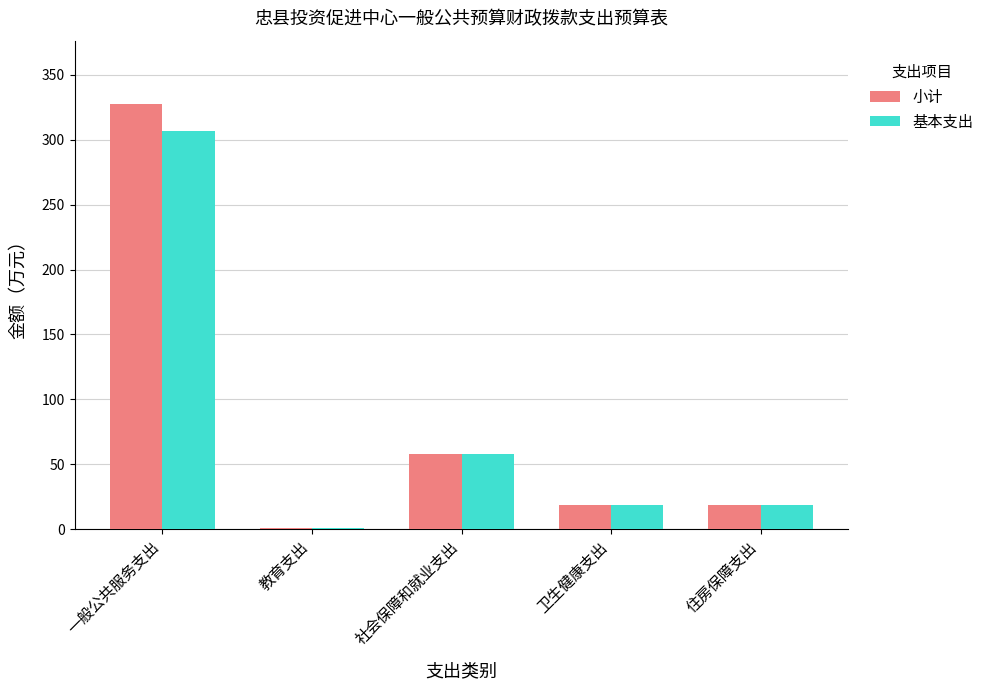

What is the label of the 5th bar from the right?

一般公共服务支出